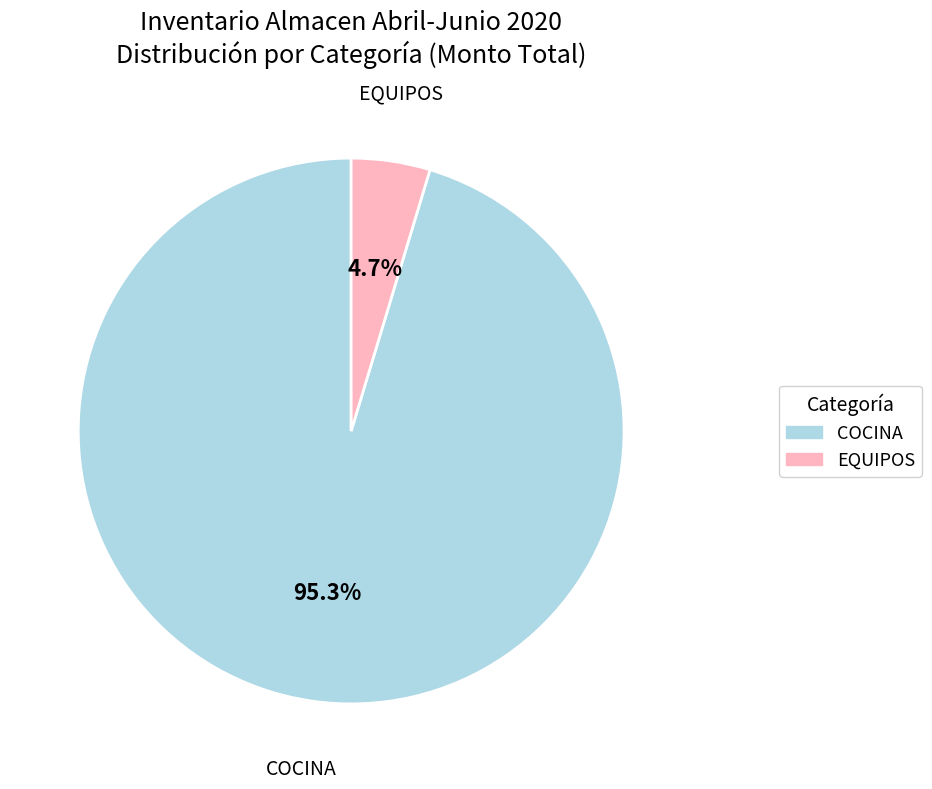

Between COCINA and EQUIPOS, which is larger?

COCINA